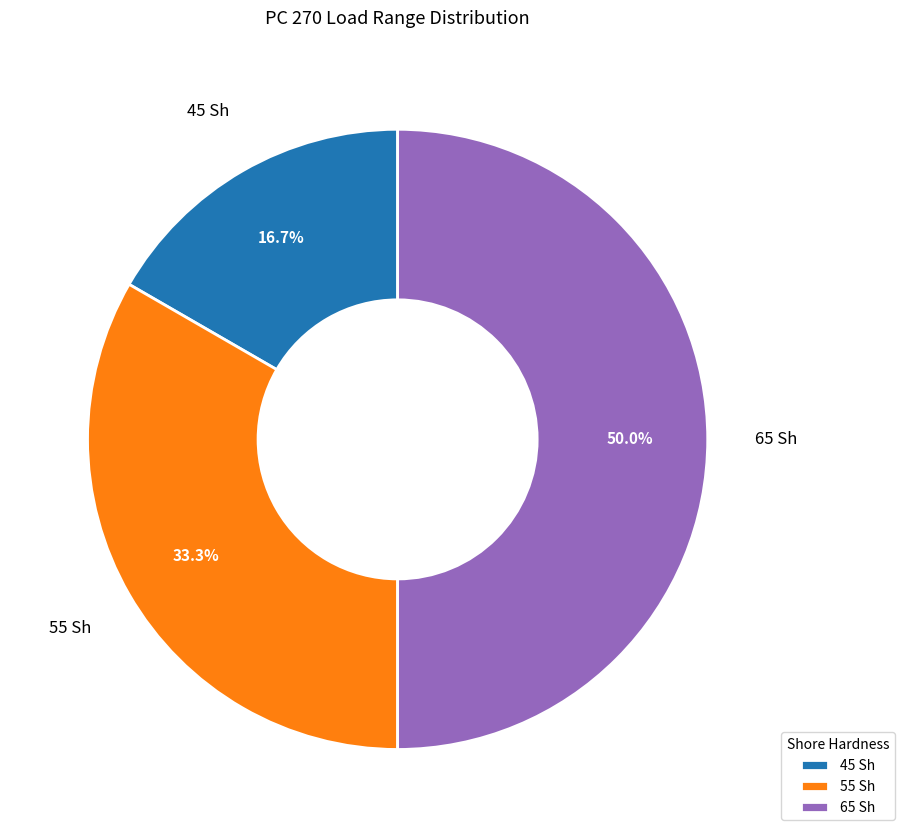

Rank the categories by value from lowest to highest.

45 Sh, 55 Sh, 65 Sh